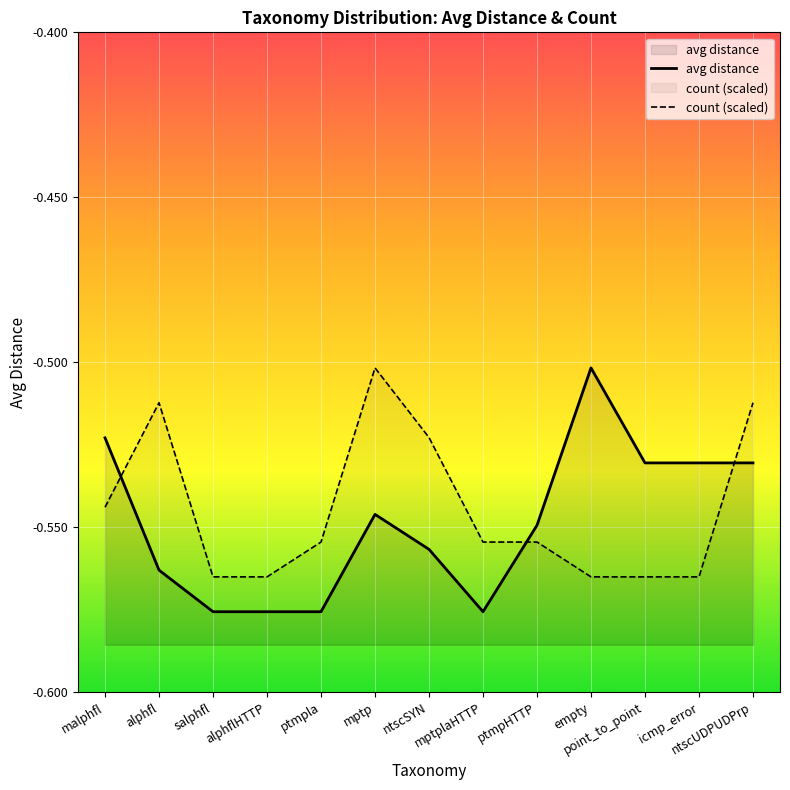

Between ptmpHTTP and ntscUDPUDPrp, which series saw the biggest shift?

count (scaled)